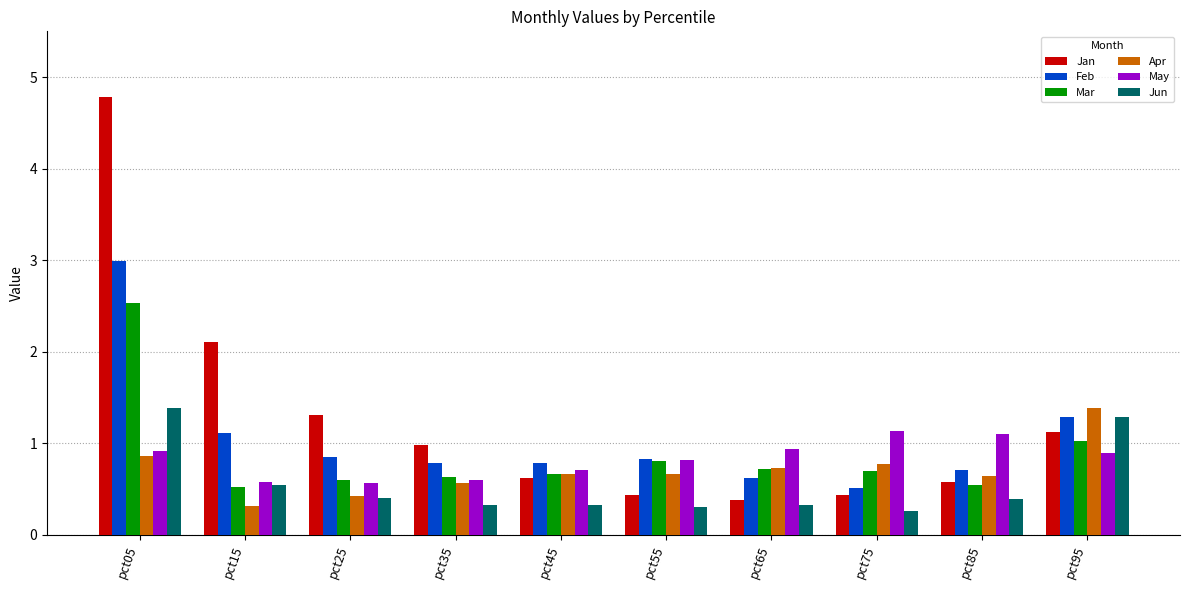

What is the spread (max minus min) of values at pct35?

0.7